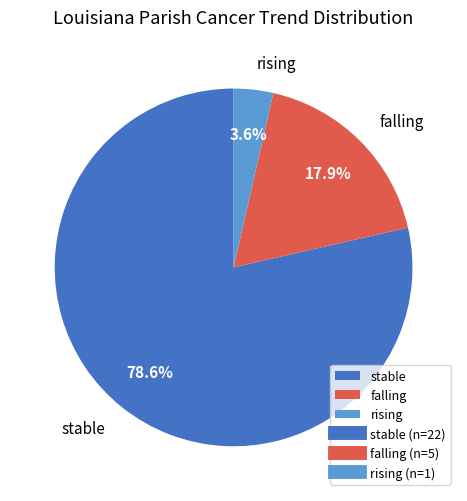

Approximately how many times larger is the value at rising compared to falling?

0.2